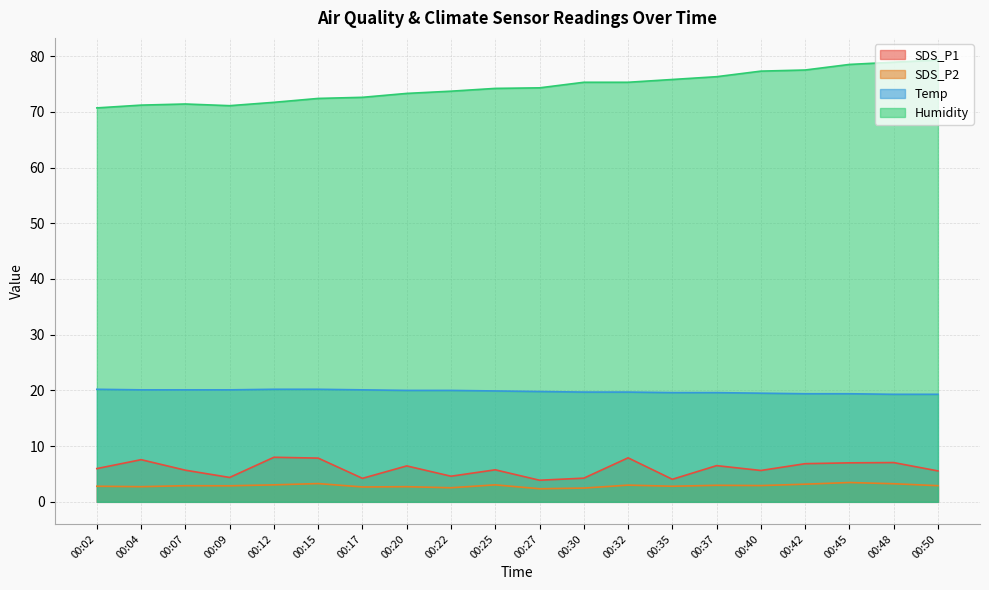

Which series has the largest range (max minus min)?

Humidity